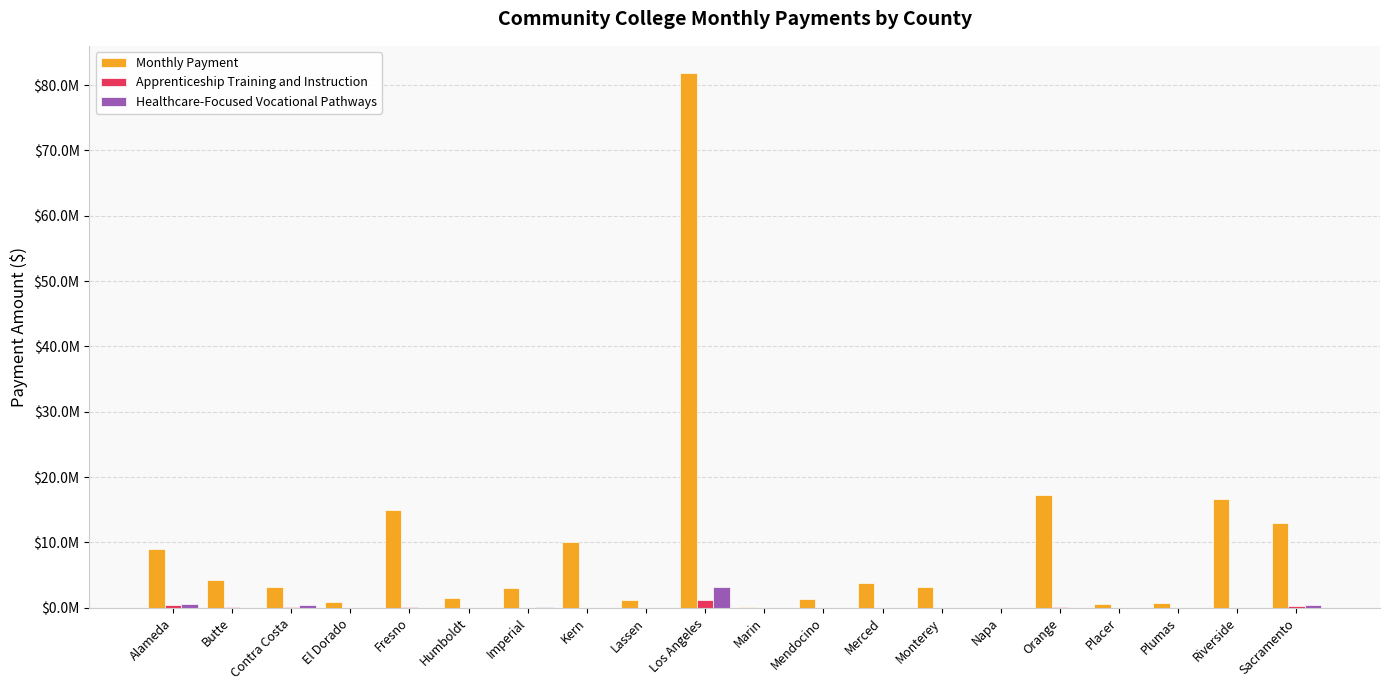

What are all the series names shown in the legend?

Monthly Payment, Apprenticeship Training and Instruction, Healthcare-Focused Vocational Pathways